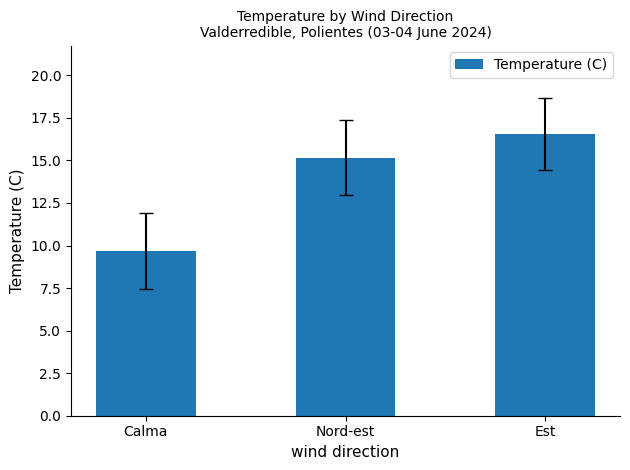

List the labels in order of value, largest first.

Est, Nord-est, Calma